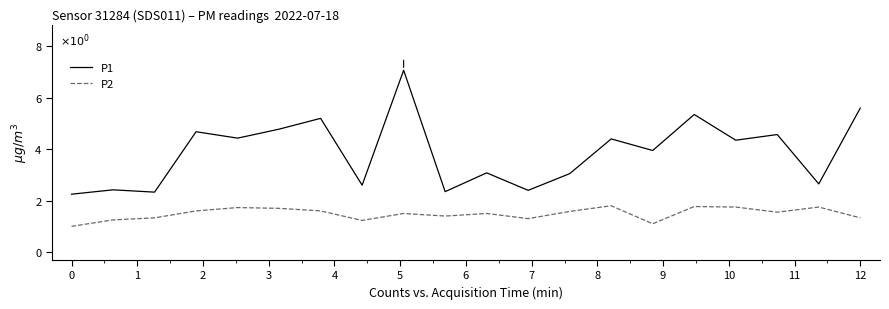

What is the sum of all P2 values?

29.8